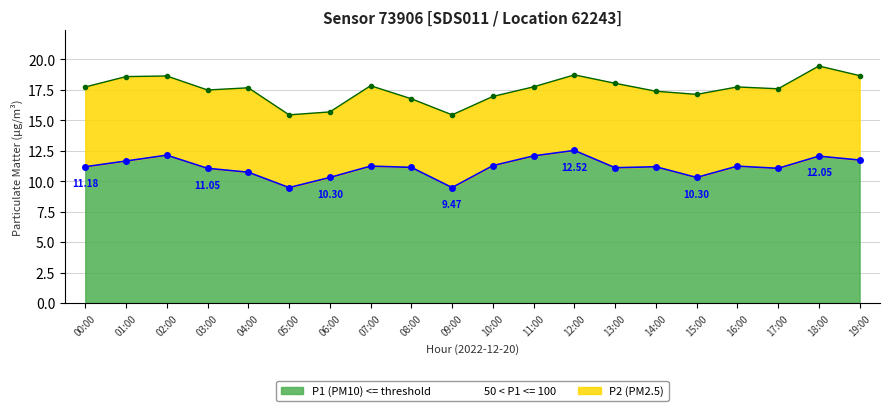

Which has a higher value, 10:00 or 01:00?

01:00